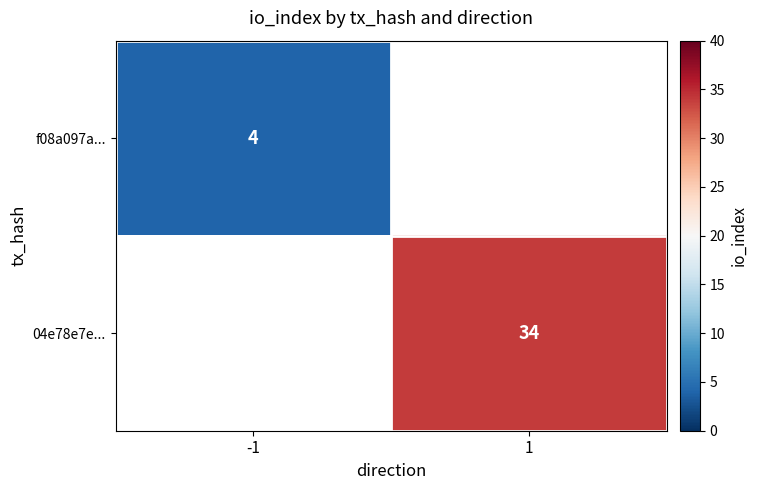

Is it true that f08a097a... equals 7 at -1?

False